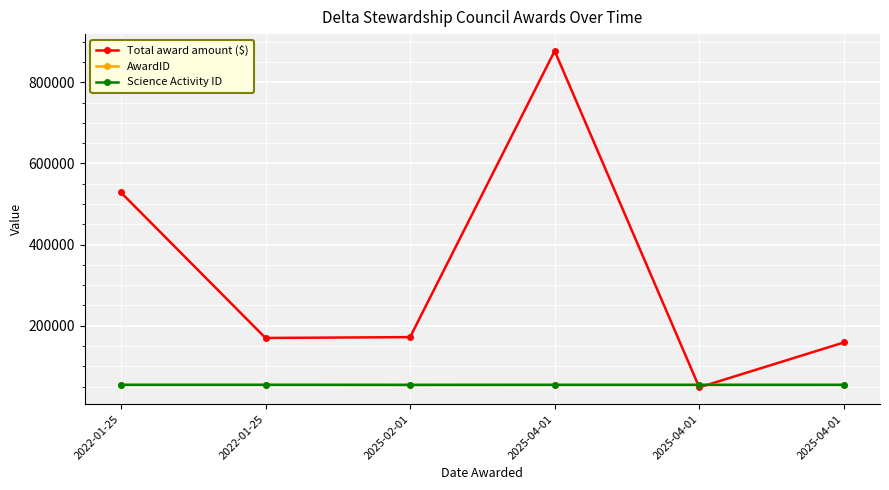

True or false: Science Activity ID and AwardID intersect in this chart.

False